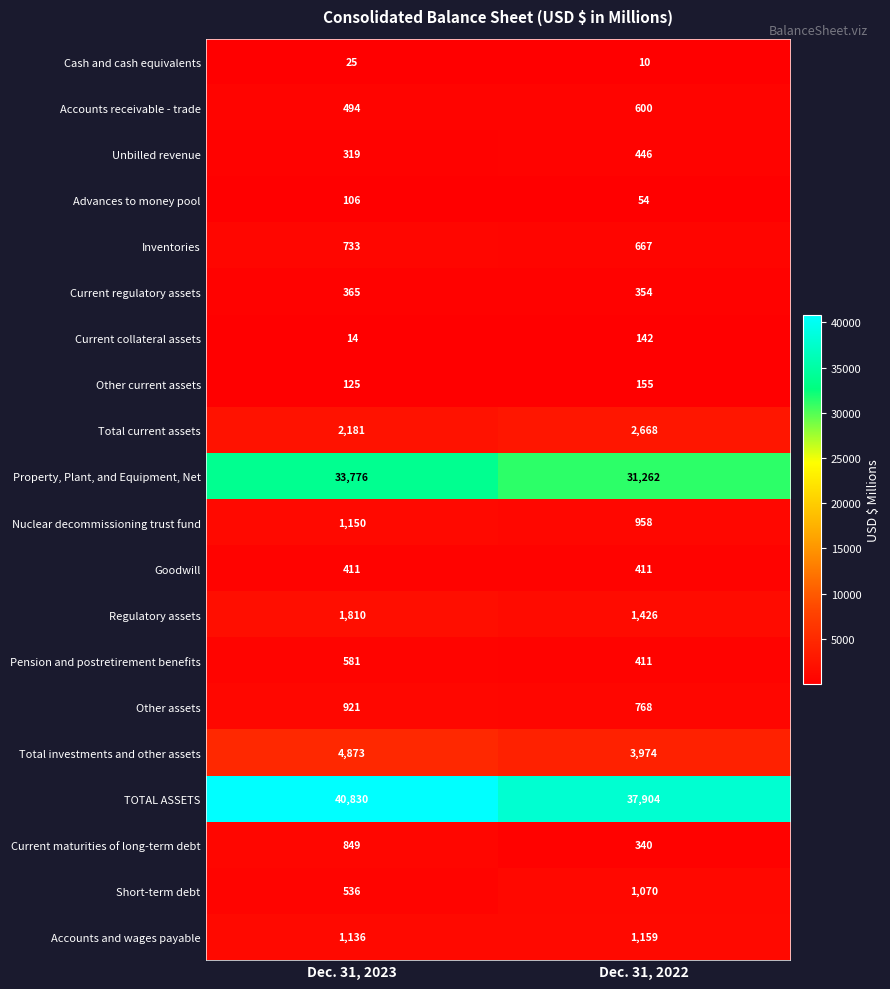

Which series has the largest total across all categories?

TOTAL ASSETS